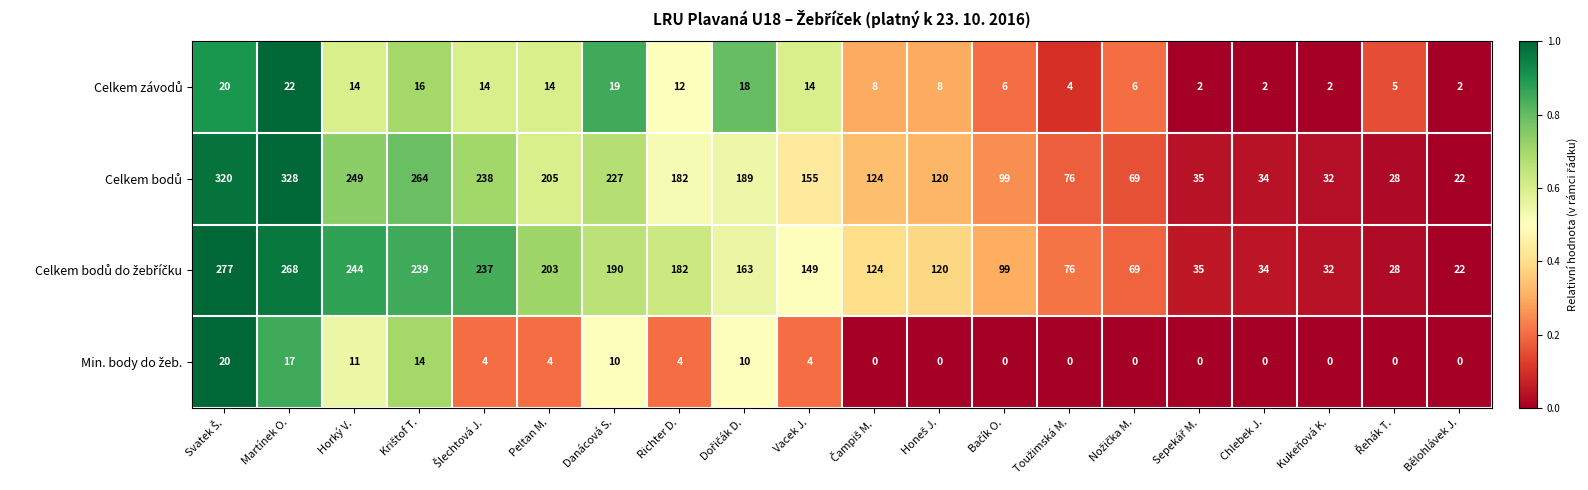

What is the greatest value displayed?

328